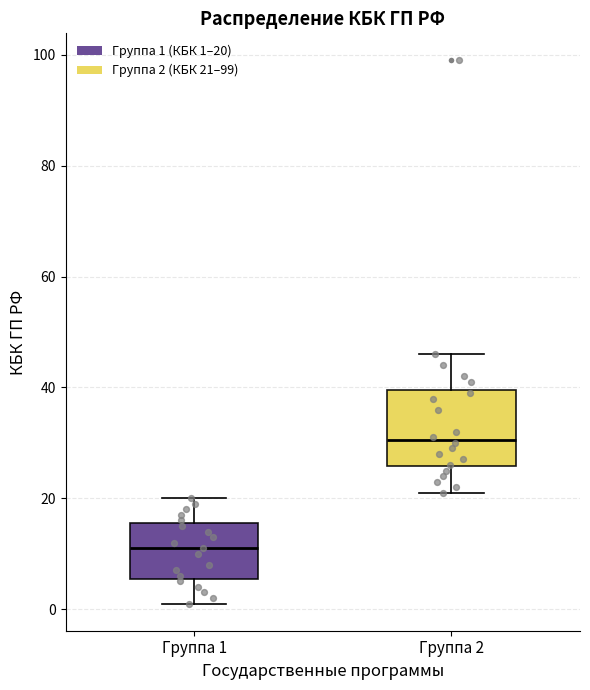

Comparing the boxes themselves (not the whiskers), which one is the tallest?

Группа 2